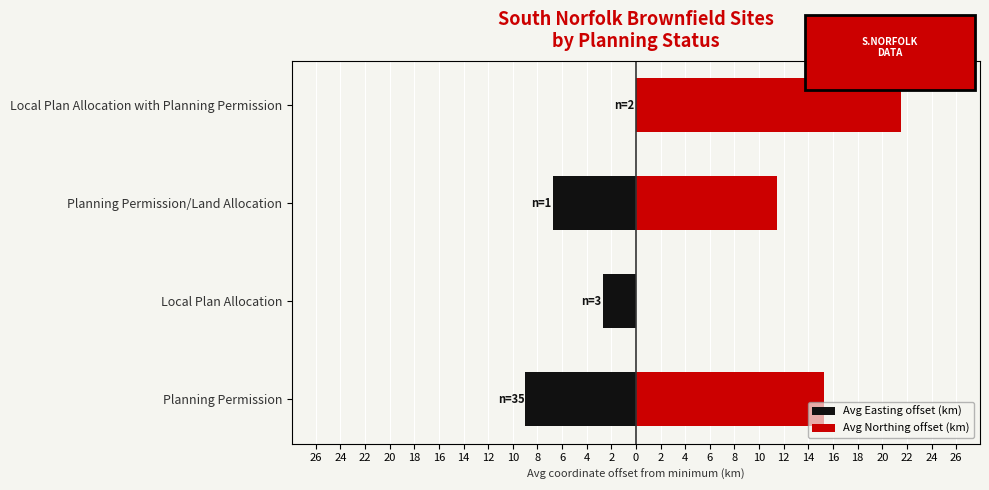

What are all the series names shown in the legend?

Avg Easting offset (km), Avg Northing offset (km)